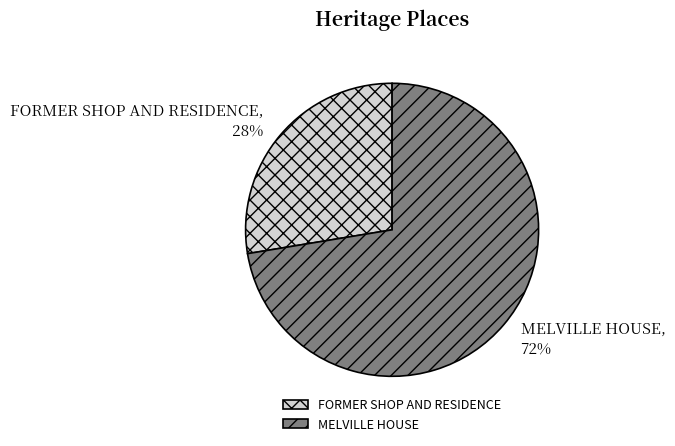

To the nearest percent, what percentage of the pie is MELVILLE HOUSE?

72%